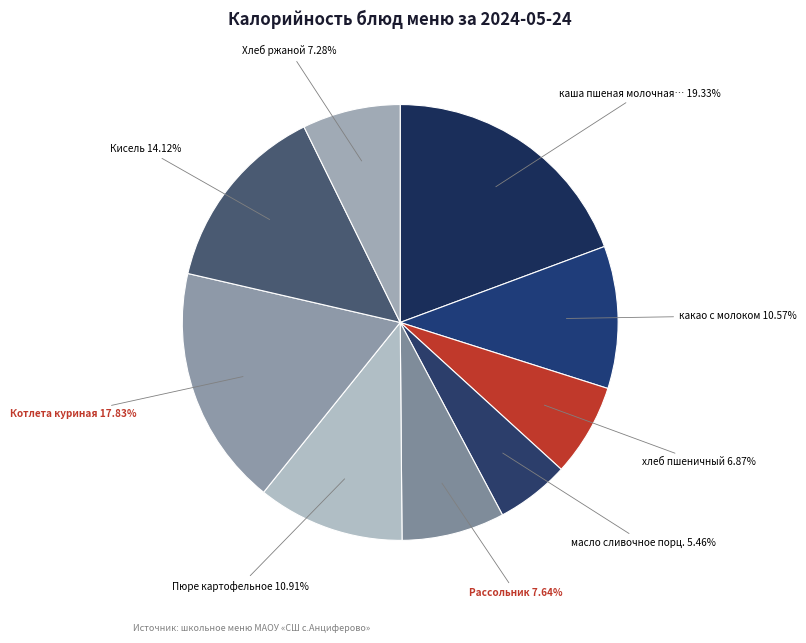

Is there any slice that represents more than half of the pie?

No